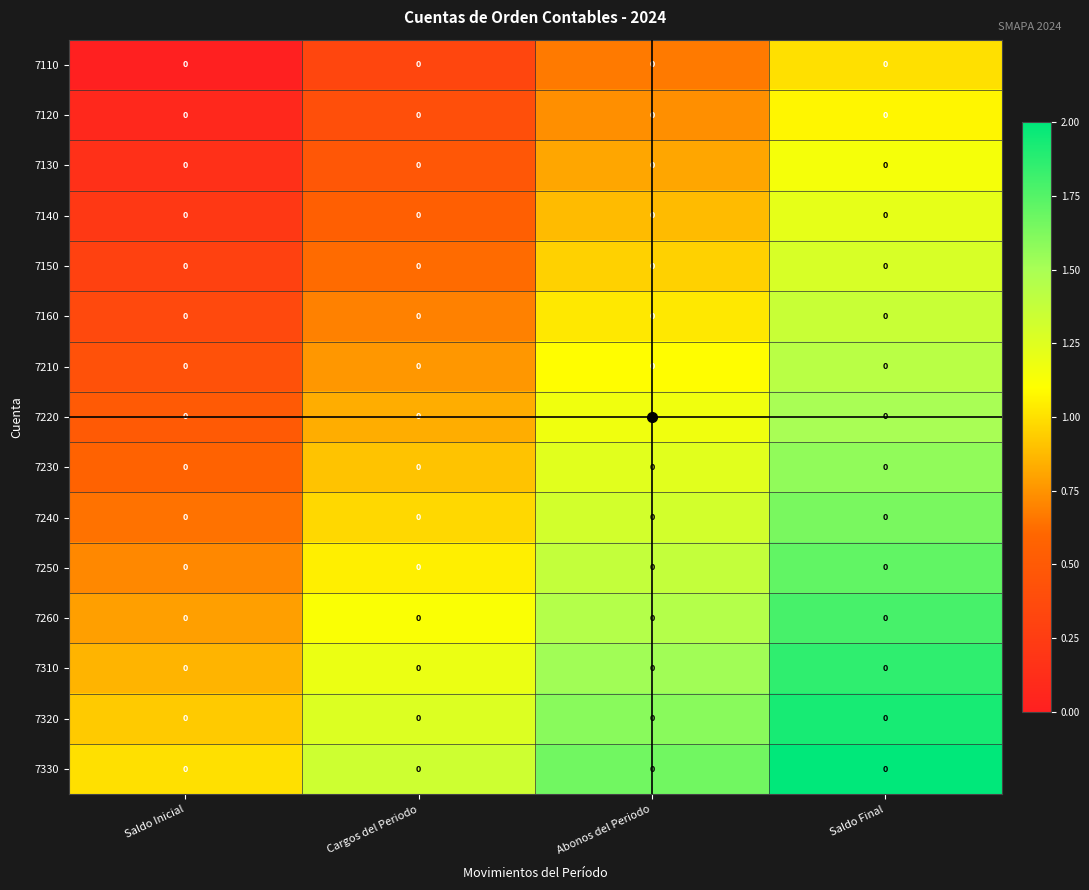

Reading left to right, extract all data points from this chart.

7110: Saldo Inicial=0.0	Cargos del Periodo=0.0	Abonos del Periodo=0.0	Saldo Final=0.0
7120: Saldo Inicial=0.0	Cargos del Periodo=0.0	Abonos del Periodo=0.0	Saldo Final=0.0
7130: Saldo Inicial=0.0	Cargos del Periodo=0.0	Abonos del Periodo=0.0	Saldo Final=0.0
7140: Saldo Inicial=0.0	Cargos del Periodo=0.0	Abonos del Periodo=0.0	Saldo Final=0.0
7150: Saldo Inicial=0.0	Cargos del Periodo=0.0	Abonos del Periodo=0.0	Saldo Final=0.0
7160: Saldo Inicial=0.0	Cargos del Periodo=0.0	Abonos del Periodo=0.0	Saldo Final=0.0
7210: Saldo Inicial=0.0	Cargos del Periodo=0.0	Abonos del Periodo=0.0	Saldo Final=0.0
7220: Saldo Inicial=0.0	Cargos del Periodo=0.0	Abonos del Periodo=0.0	Saldo Final=0.0
7230: Saldo Inicial=0.0	Cargos del Periodo=0.0	Abonos del Periodo=0.0	Saldo Final=0.0
7240: Saldo Inicial=0.0	Cargos del Periodo=0.0	Abonos del Periodo=0.0	Saldo Final=0.0
7250: Saldo Inicial=0.0	Cargos del Periodo=0.0	Abonos del Periodo=0.0	Saldo Final=0.0
7260: Saldo Inicial=0.0	Cargos del Periodo=0.0	Abonos del Periodo=0.0	Saldo Final=0.0
7310: Saldo Inicial=0.0	Cargos del Periodo=0.0	Abonos del Periodo=0.0	Saldo Final=0.0
7320: Saldo Inicial=0.0	Cargos del Periodo=0.0	Abonos del Periodo=0.0	Saldo Final=0.0
7330: Saldo Inicial=0.0	Cargos del Periodo=0.0	Abonos del Periodo=0.0	Saldo Final=0.0